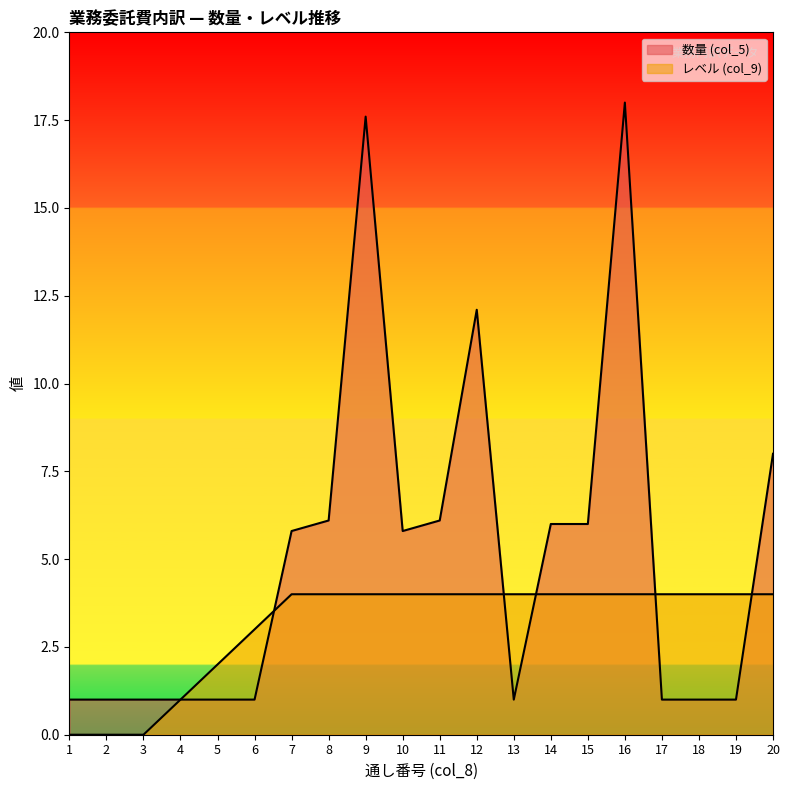

Rank the categories by 数量 (col_5) value from highest to lowest.

16, 9, 12, 20, 8, 11, 14, 15, 7, 10, 1, 2, 3, 4, 5, 6, 13, 17, 18, 19